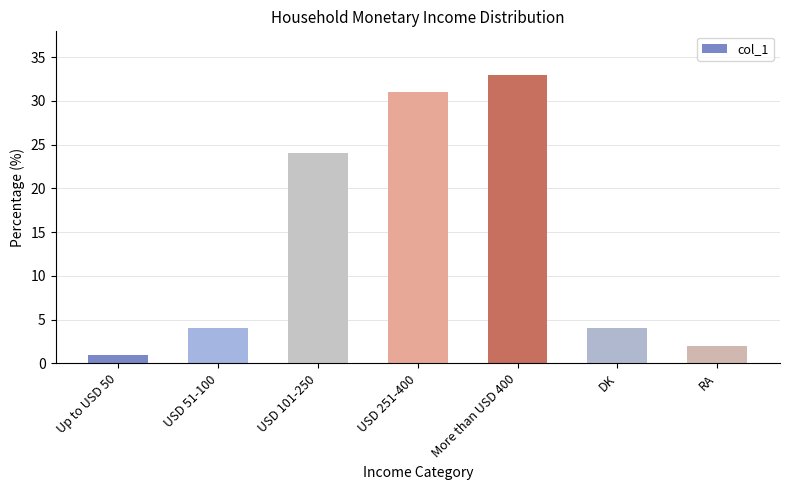

Which category has the highest value across all series?

More than USD 400